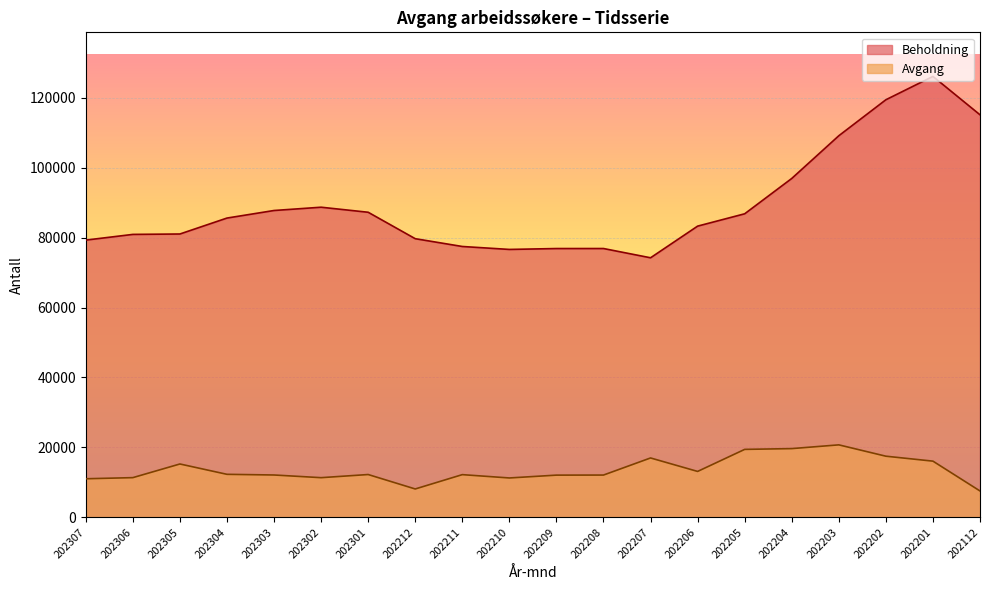

At 202112, list the series in order from largest to smallest.

Beholdning, Avgang